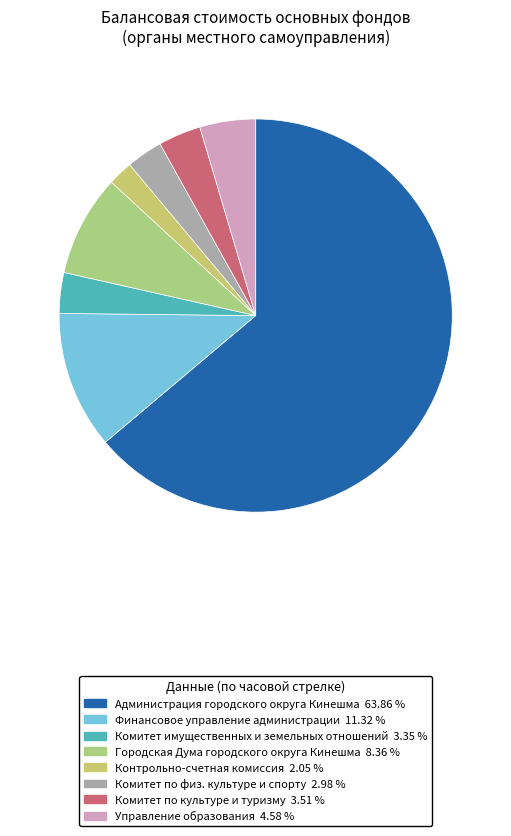

Which category has the smallest portion of the pie?

Контрольно-счетная комиссия